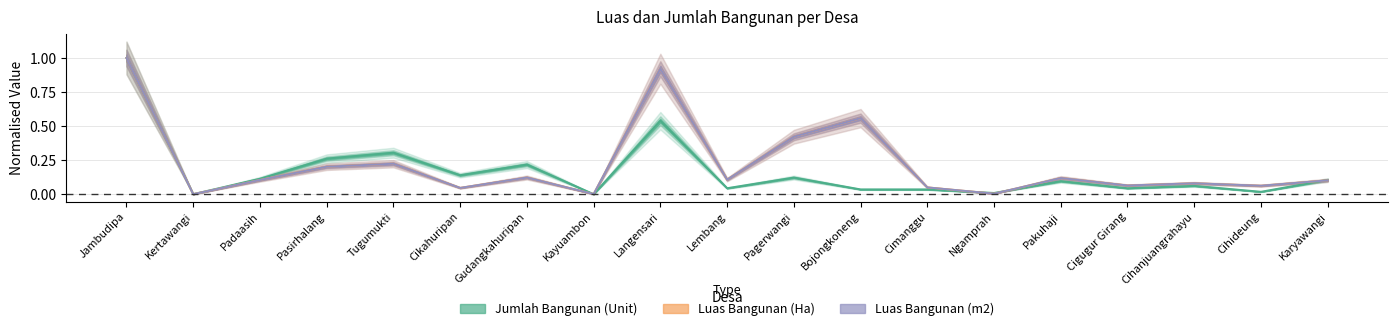

Reading left to right, what are all the values shown in this chart?

Jumlah Bangunan (Unit): Jambudipa=1.0	Kertawangi=0.0	Padaasih=0.1	Pasirhalang=0.3	Tugumukti=0.3	Cikahuripan=0.1	Gudangkahuripan=0.2	Kayuambon=0.0	Langensari=0.5	Lembang=0.0	Pagerwangi=0.1	Bojongkoneng=0.0	Cimanggu=0.0	Ngamprah=0.0	Pakuhaji=0.1	Cigugur Girang=0.0	Cihanjuangrahayu=0.1	Cihideung=0.0	Karyawangi=0.1
Luas Bangunan (Ha): Jambudipa=1.0	Kertawangi=0.0	Padaasih=0.1	Pasirhalang=0.2	Tugumukti=0.2	Cikahuripan=0.0	Gudangkahuripan=0.1	Kayuambon=0.0	Langensari=0.9	Lembang=0.1	Pagerwangi=0.4	Bojongkoneng=0.6	Cimanggu=0.0	Ngamprah=0.0	Pakuhaji=0.1	Cigugur Girang=0.1	Cihanjuangrahayu=0.1	Cihideung=0.1	Karyawangi=0.1
Luas Bangunan (m2): Jambudipa=1.0	Kertawangi=0.0	Padaasih=0.1	Pasirhalang=0.2	Tugumukti=0.2	Cikahuripan=0.0	Gudangkahuripan=0.1	Kayuambon=0.0	Langensari=0.9	Lembang=0.1	Pagerwangi=0.4	Bojongkoneng=0.6	Cimanggu=0.0	Ngamprah=0.0	Pakuhaji=0.1	Cigugur Girang=0.1	Cihanjuangrahayu=0.1	Cihideung=0.1	Karyawangi=0.1